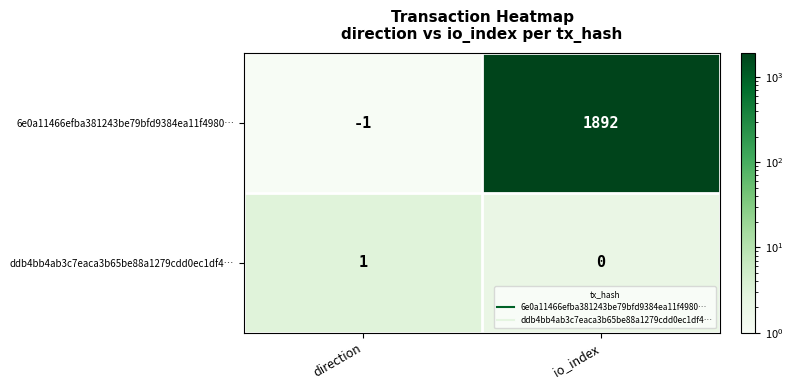

What is the total value across all series at io_index?

1892